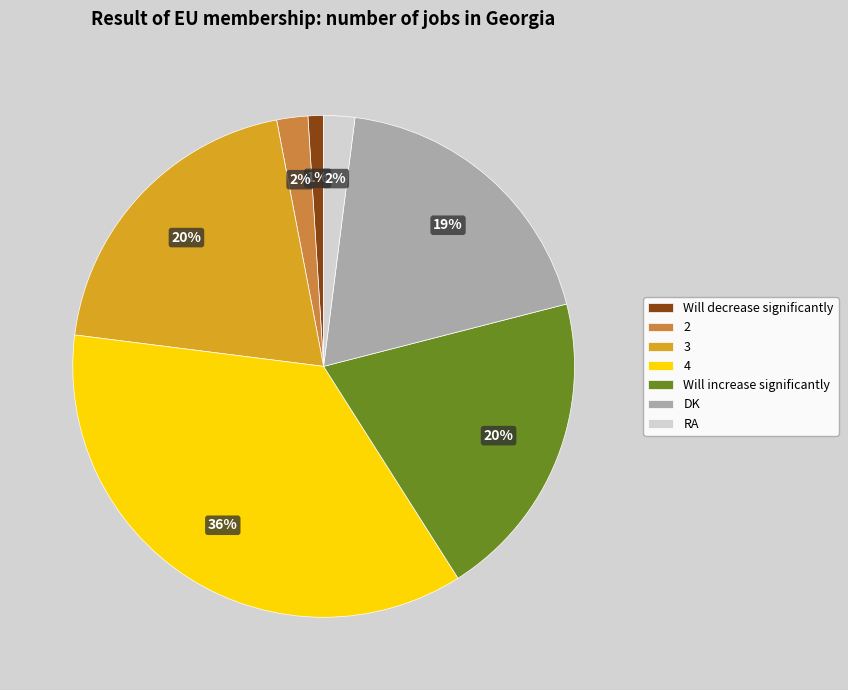

How many segments does this pie chart have?

7